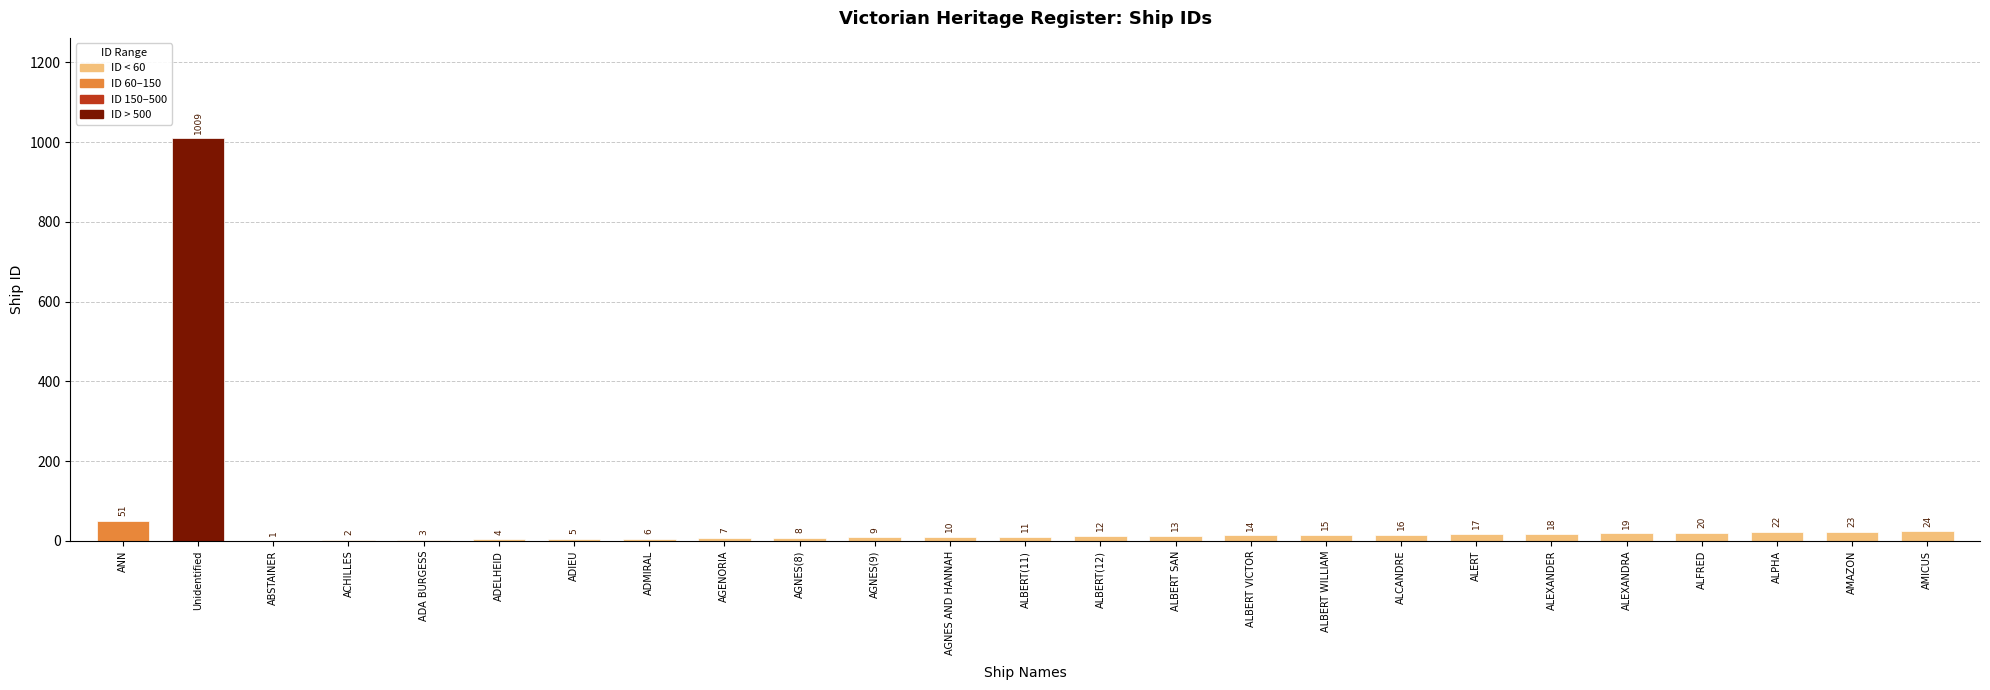

What is the sum of the values at ADELHEID and ALBERT SAN?

17